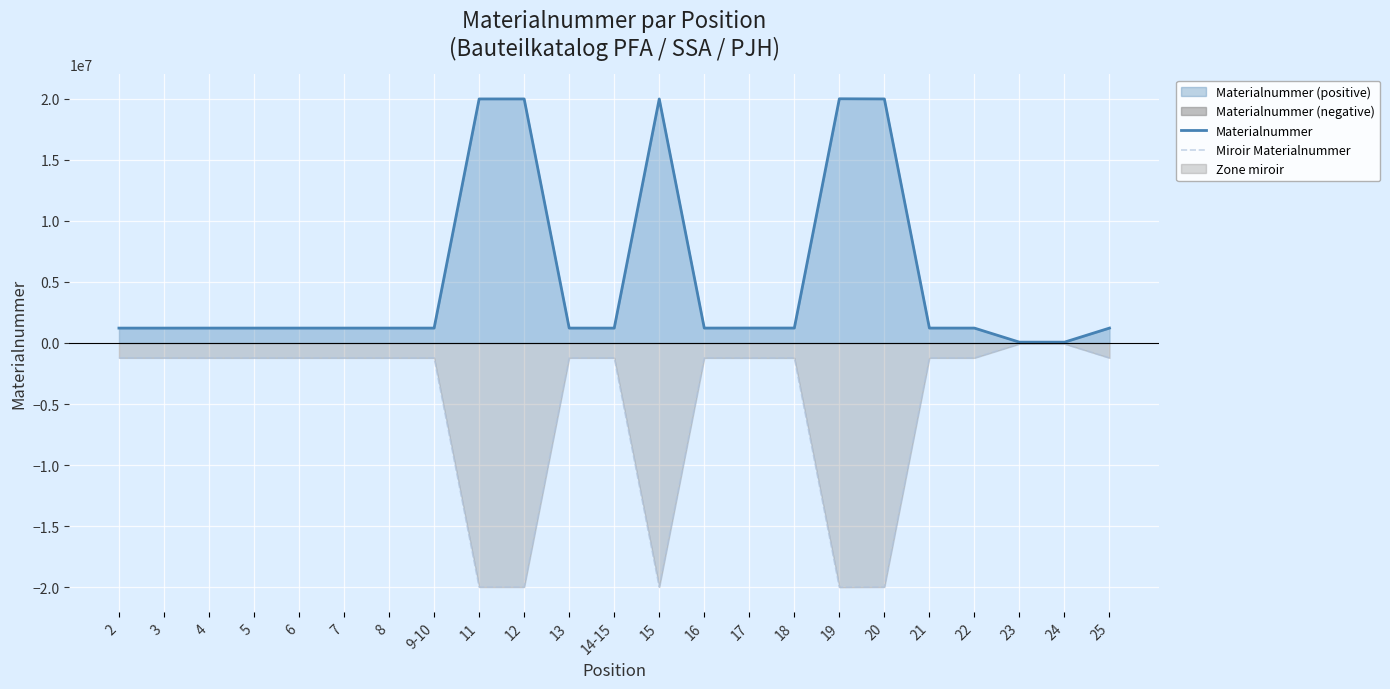

How many lines are shown in the chart?

2